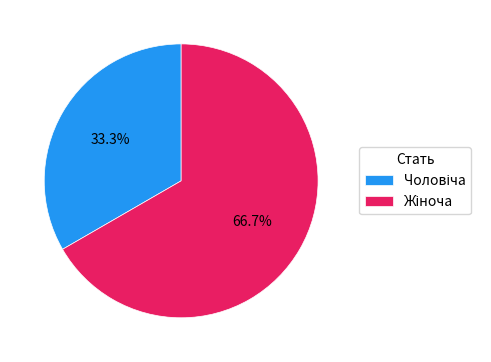

Is there a majority slice in this chart?

Yes